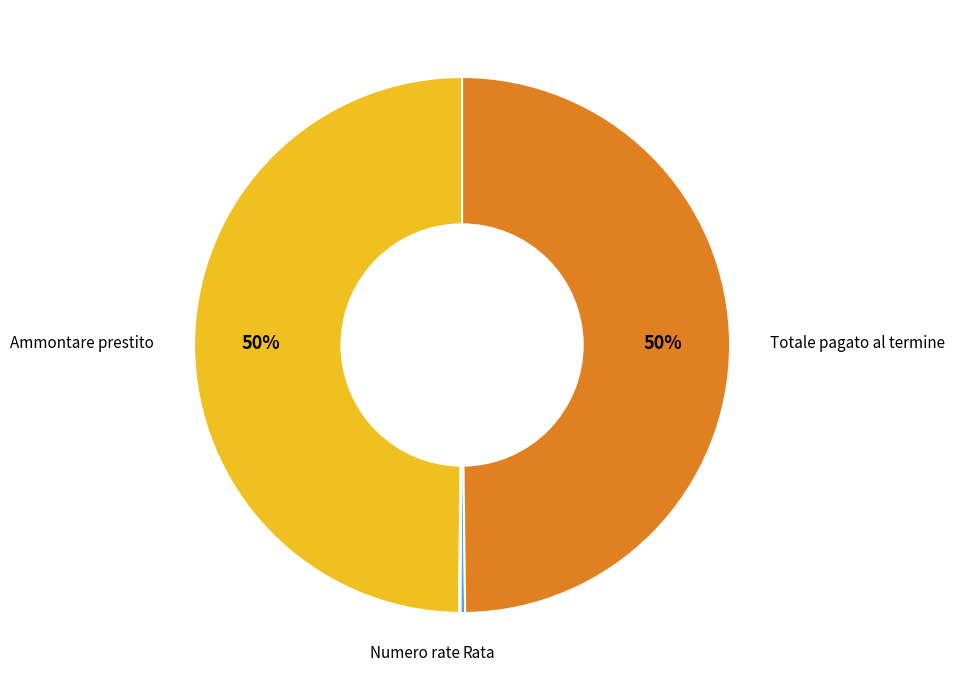

To the nearest percent, what is the average slice percentage?

25%